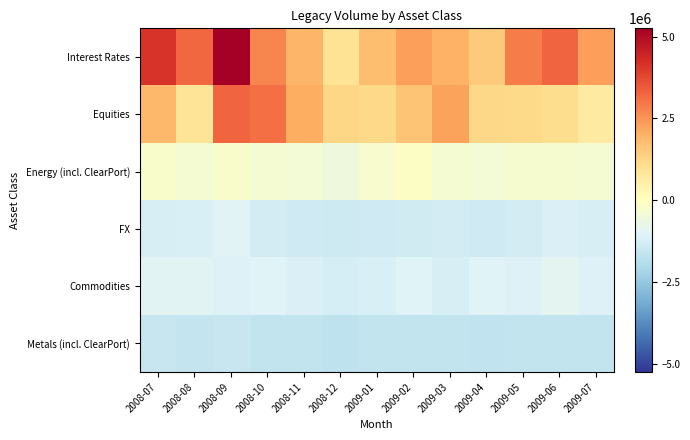

Reading left to right, what are all the values shown in this chart?

Interest Rates: 2008-07=4117289.1	2008-08=3220671.9	2008-09=5251081.0	2008-10=2730819.8	2008-11=1902251.8	2008-12=906078.4	2009-01=1742014.7	2009-02=2308114.3	2009-03=1990587.4	2009-04=1485948.0	2009-05=2887717.2	2009-06=3271642.7	2009-07=2333514.5
Equities: 2008-07=1858309.3	2008-08=898529.8	2008-09=3270450.9	2008-10=3094880.2	2008-11=2078404.9	2008-12=1247662.7	2009-01=1150381.5	2009-02=1601577.0	2009-03=2290634.4	2009-04=1209681.2	2009-05=1160852.1	2009-06=1090661.1	2009-07=696937.3
Energy (incl. ClearPort): 2008-07=-244632.1	2008-08=-368896.9	2008-09=-224853.3	2008-10=-347049.4	2008-11=-433425.9	2008-12=-544821.1	2009-01=-252099.7	2009-02=-98863.5	2009-03=-347006.1	2009-04=-448392.6	2009-05=-323014.5	2009-06=-296426.6	2009-07=-338162.3
FX: 2008-07=-1194555.3	2008-08=-1175689.6	2008-09=-1000103.1	2008-10=-1274269.8	2008-11=-1364226.6	2008-12=-1429466.5	2009-01=-1374416.1	2009-02=-1323145.6	2009-03=-1289193.0	2009-04=-1384345.5	2009-05=-1291031.7	2009-06=-1133112.9	2009-07=-1222963.3
Commodities: 2008-07=-957355.6	2008-08=-983244.4	2008-09=-1099309.6	2008-10=-1062557.8	2008-11=-1110568.8	2008-12=-1257688.8	2009-01=-1180204.9	2009-02=-1046120.6	2009-03=-1211339.6	2009-04=-1033724.5	2009-05=-1104262.9	2009-06=-922500.7	2009-07=-1087052.4
Metals (incl. ClearPort): 2008-07=-1553880.9	2008-08=-1590016.0	2008-09=-1545805.0	2008-10=-1623091.8	2008-11=-1602846.0	2008-12=-1703588.2	2009-01=-1616043.9	2009-02=-1615004.9	2009-03=-1613665.6	2009-04=-1663574.9	2009-05=-1622402.5	2009-06=-1630482.3	2009-07=-1636197.3